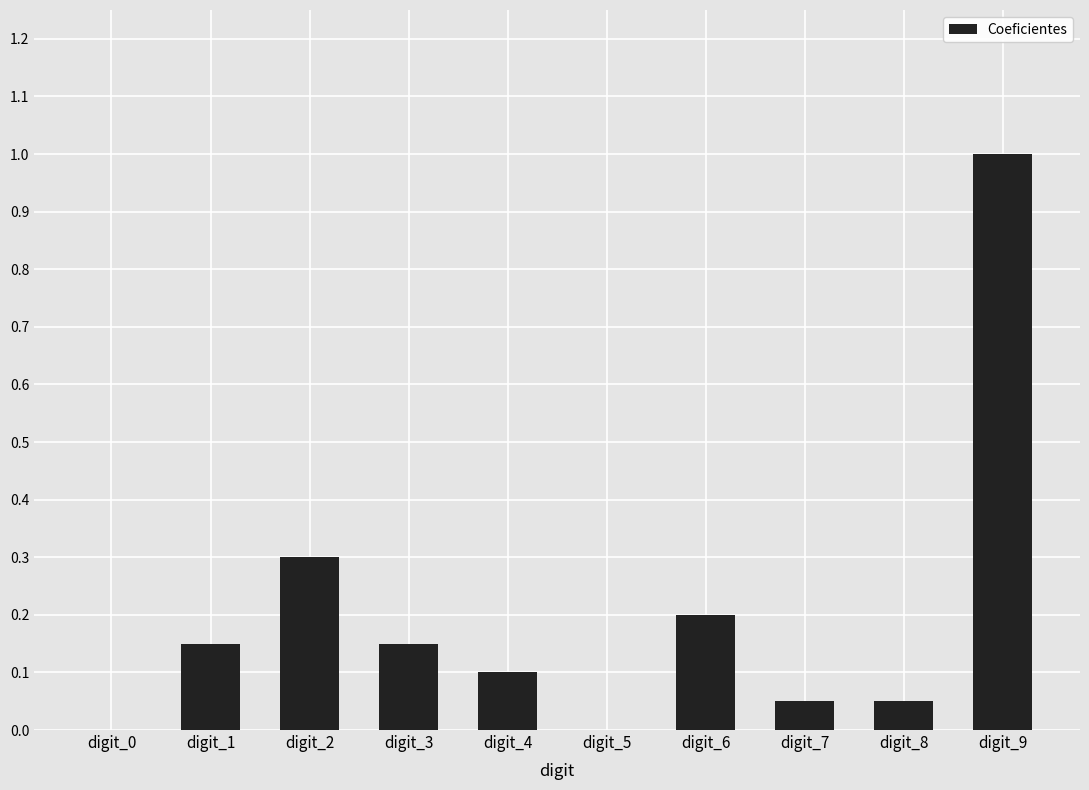

True or false: the data shows 0.1 at digit_2.

False